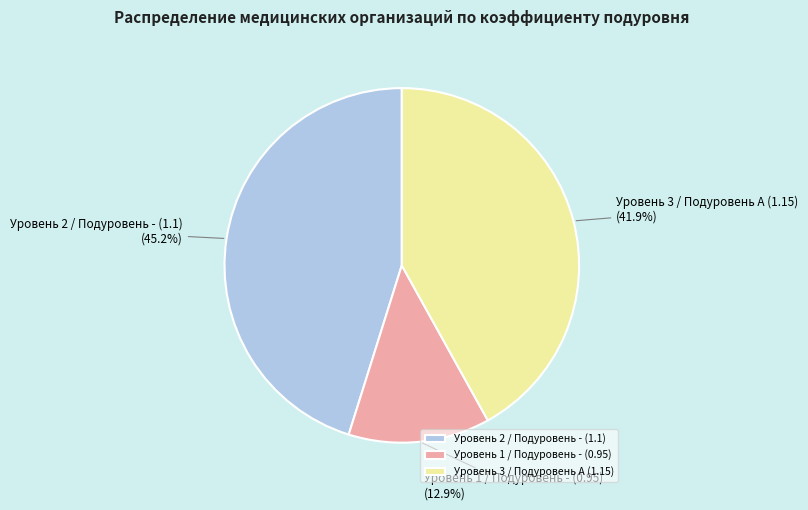

Does any single category account for the majority?

No